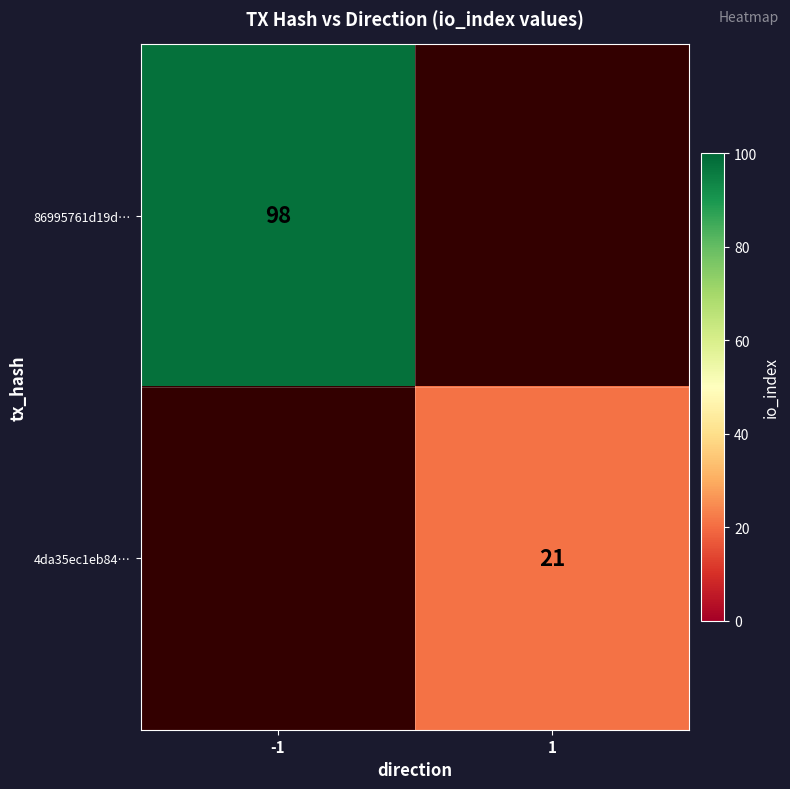

The value of 86995761d19d… at -1 is 147. True or false?

False